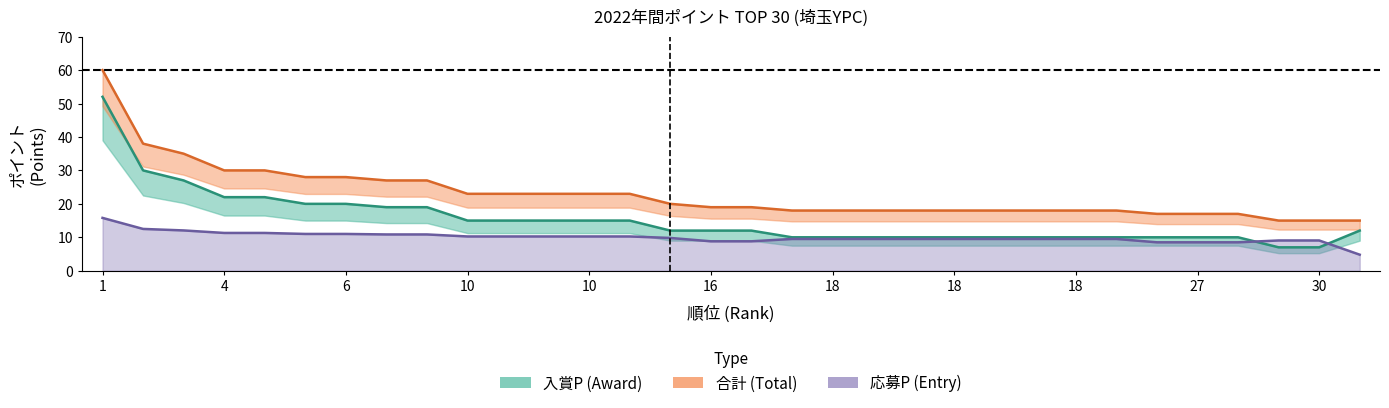

What is the difference between the highest and lowest values at 18?

8